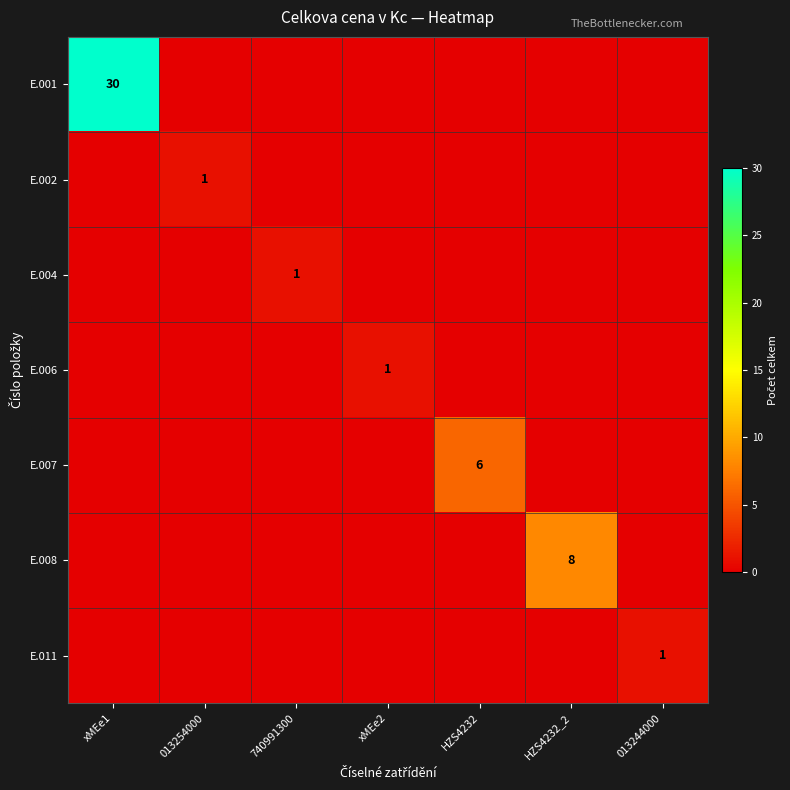

The E.007 series shows 2 at HZS4232. True or false?

False